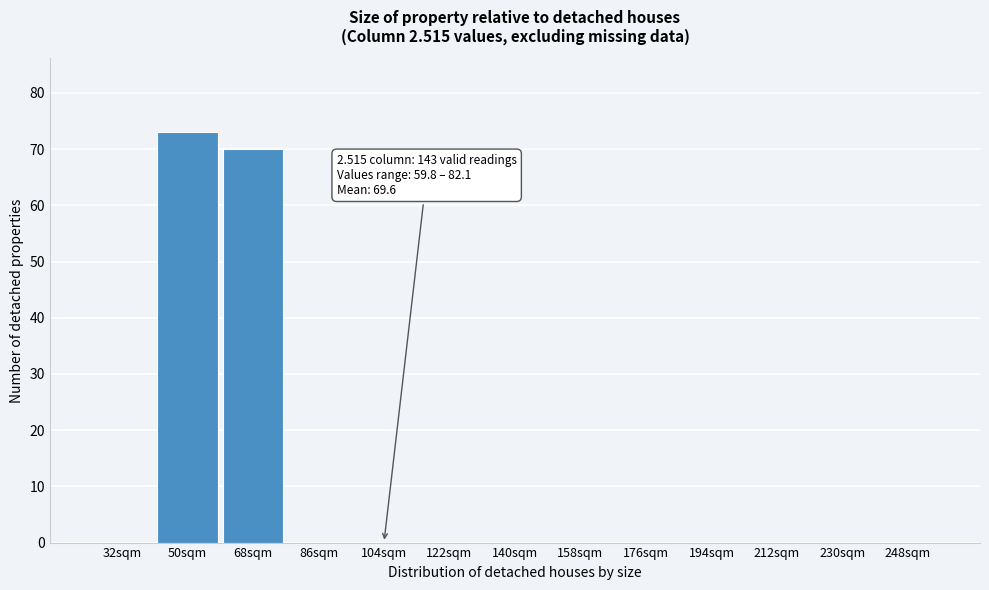

Reading left to right, list all the values displayed in this chart.

32sqm=0	50sqm=73	68sqm=70	86sqm=0	104sqm=0	122sqm=0	140sqm=0	158sqm=0	176sqm=0	194sqm=0	212sqm=0	230sqm=0	248sqm=0